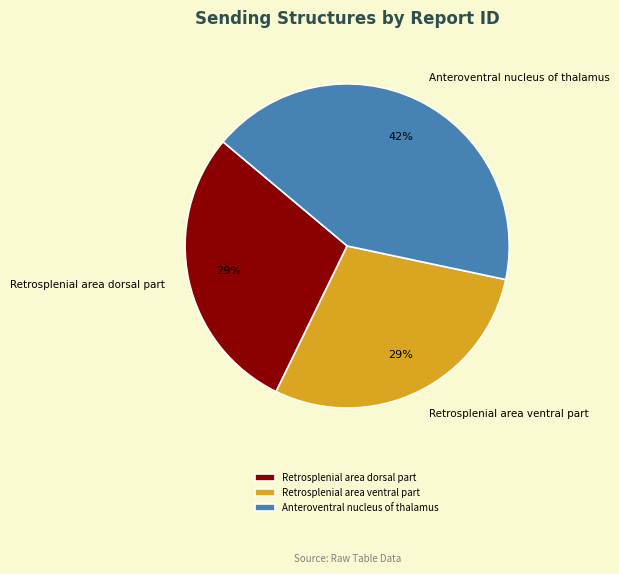

Approximately how many times larger is the value at Retrosplenial area dorsal part compared to Retrosplenial area ventral part?

1.0